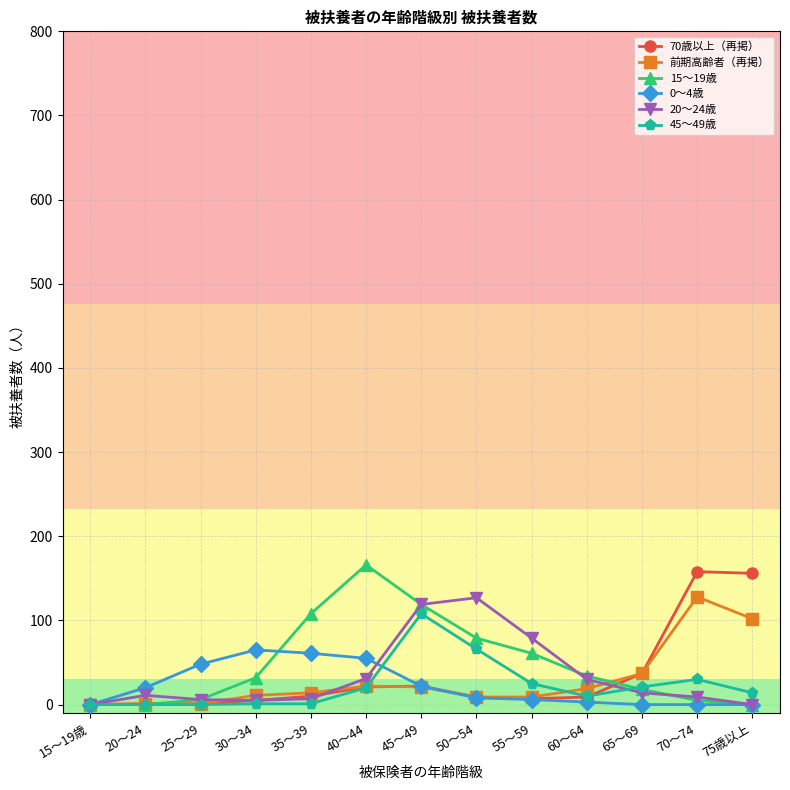

What is the total value across all series at 45～49?

411